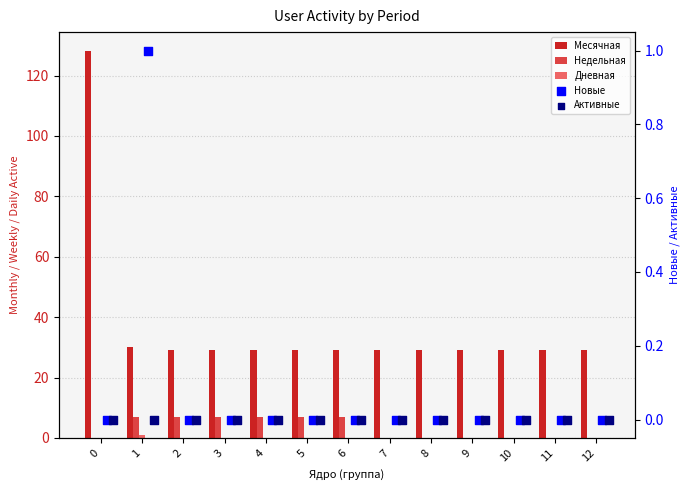

Is the value of Недельная at 8 greater than the value of Новые at 12?

No